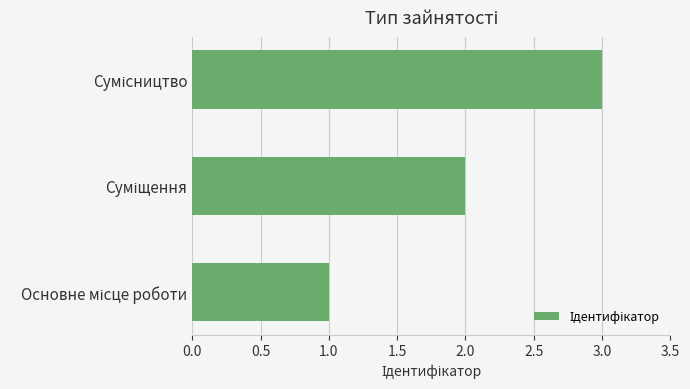

Count the number of data series in this chart.

1